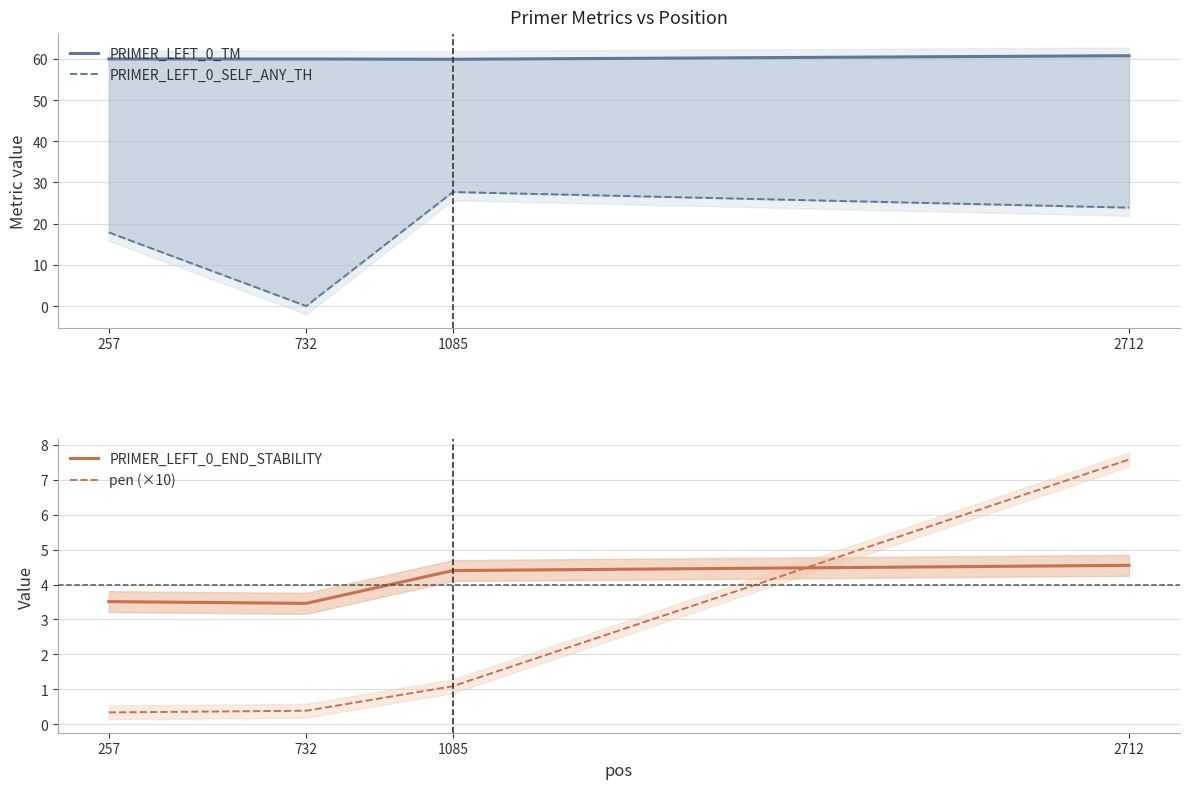

Which series has the widest spread of values?

PRIMER_LEFT_0_SELF_ANY_TH